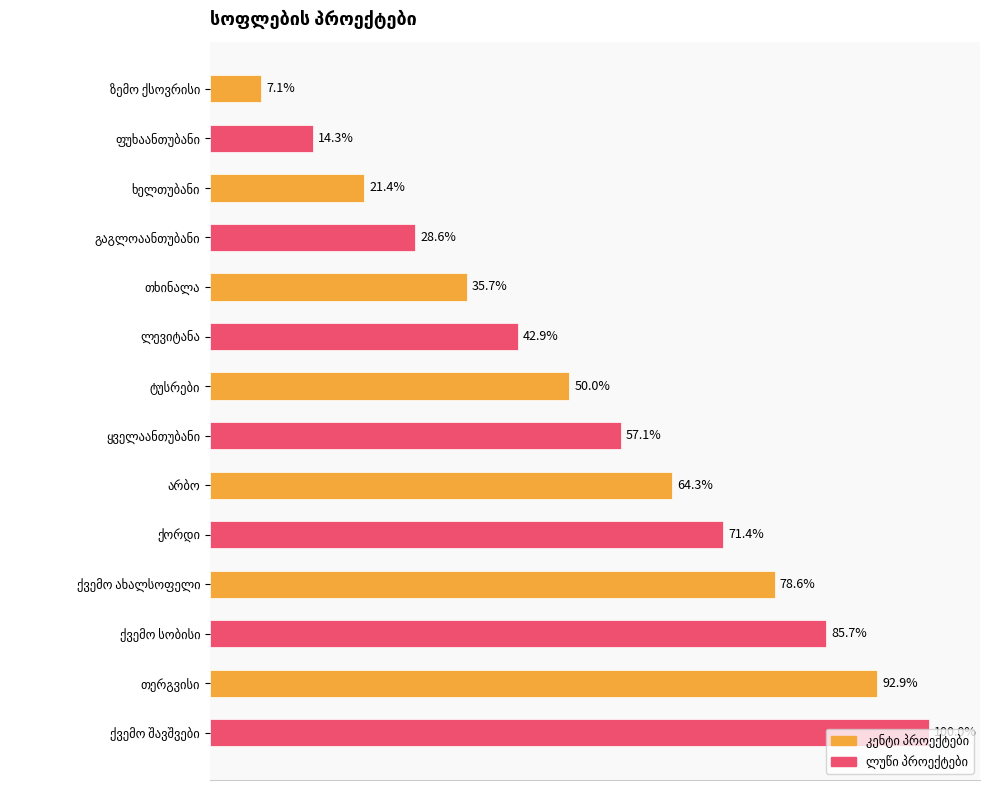

Are the bars horizontal?

Yes